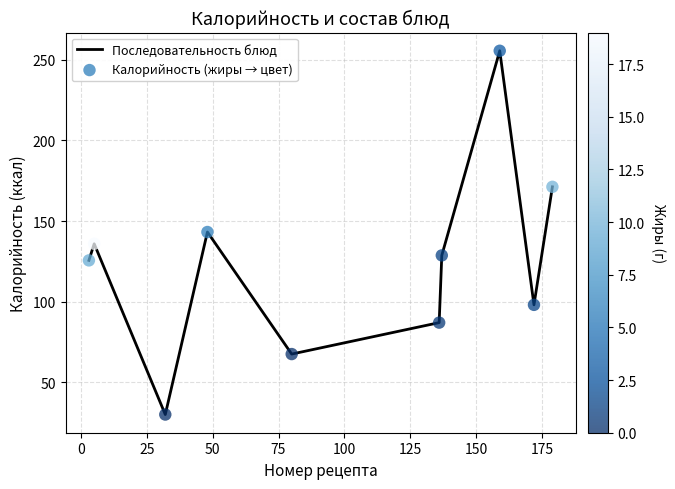

What is the difference between the maximum and minimum values?

225.6